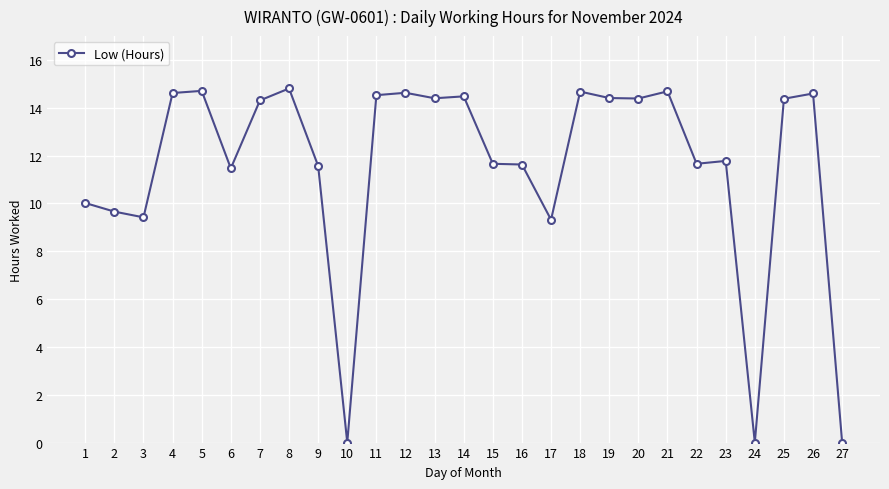

Does the chart display data point markers on the line(s)?

Yes